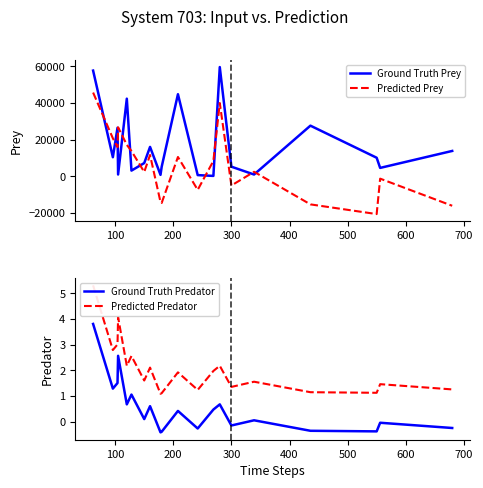

What is the difference between the second highest and minimum values in the Ground Truth Predator series?

3.0